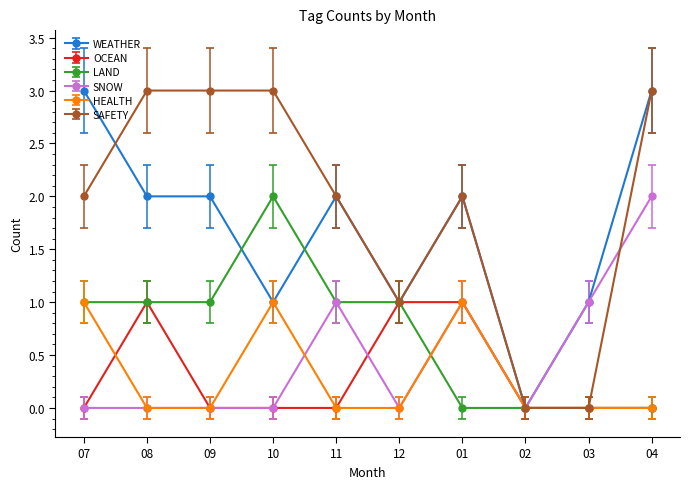

True or false: HEALTH has more than 0 interior local peaks.

True